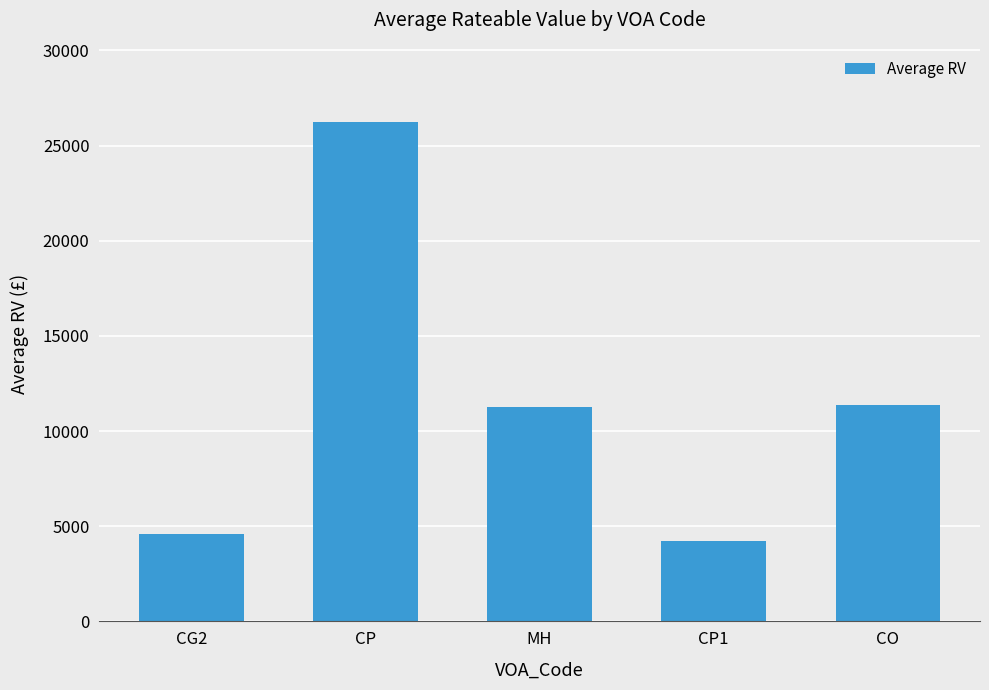

At which category does the chart reach its peak across all series?

CP